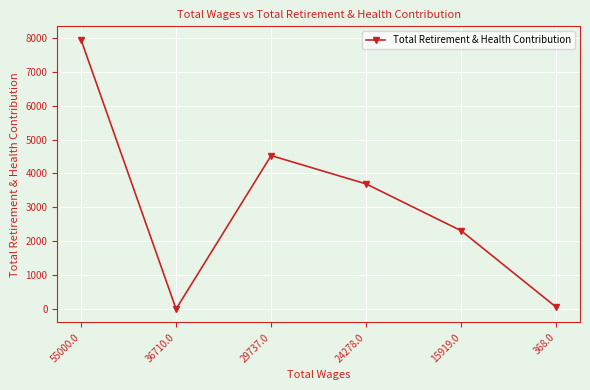

Reading left to right, transcribe all the data shown in this chart.

55000.0=7945	36710.0=0	29737.0=4528	24278.0=3691	15919.0=2309	368.0=53